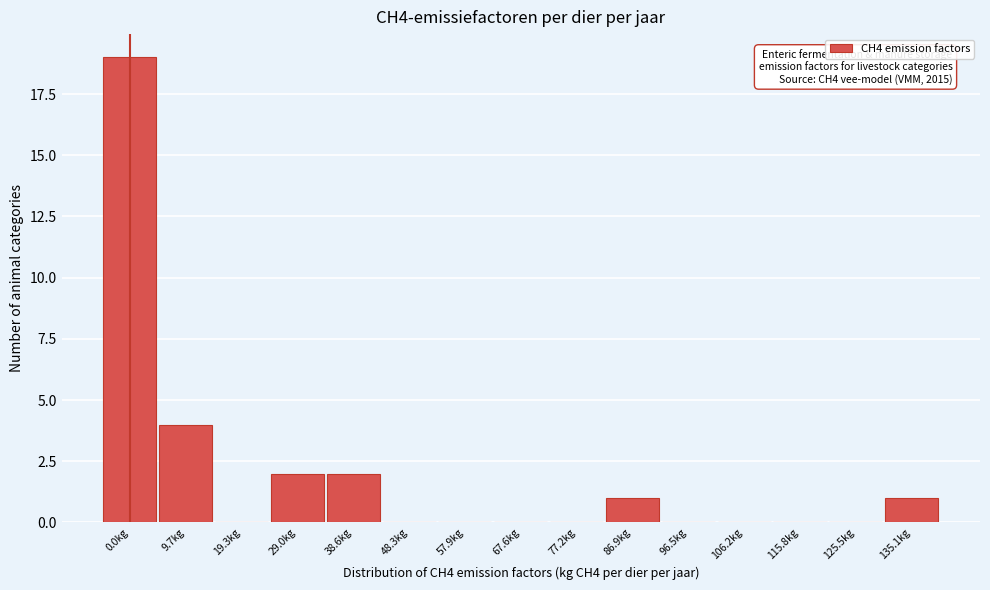

Reading left to right, list all the values displayed in this chart.

0.0kg=19	9.7kg=4	19.3kg=0	29.0kg=2	38.6kg=2	48.3kg=0	57.9kg=0	67.6kg=0	77.2kg=0	86.9kg=1	96.5kg=0	106.2kg=0	115.8kg=0	125.5kg=0	135.1kg=1